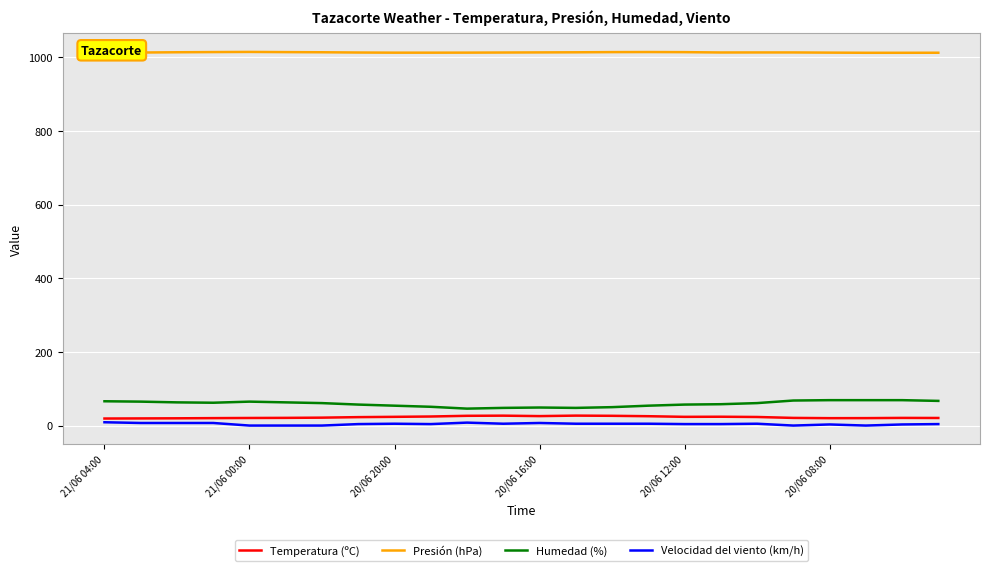

What is the greatest value displayed?

1014.8